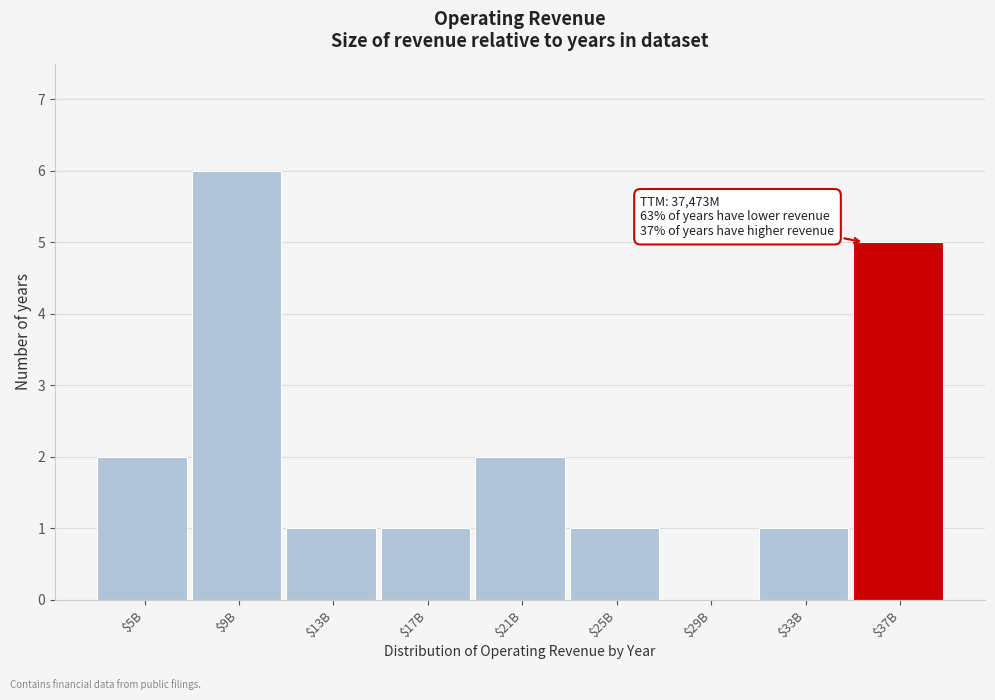

Is it true that the value at $29B is 3?

False